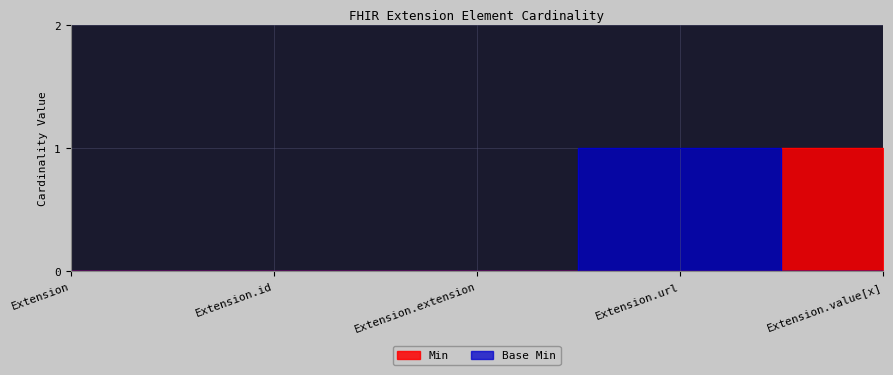

Reading right to left, transcribe all the data shown in this chart.

Min: 1	0	0	0	0
Base Min: 0	1	0	0	0